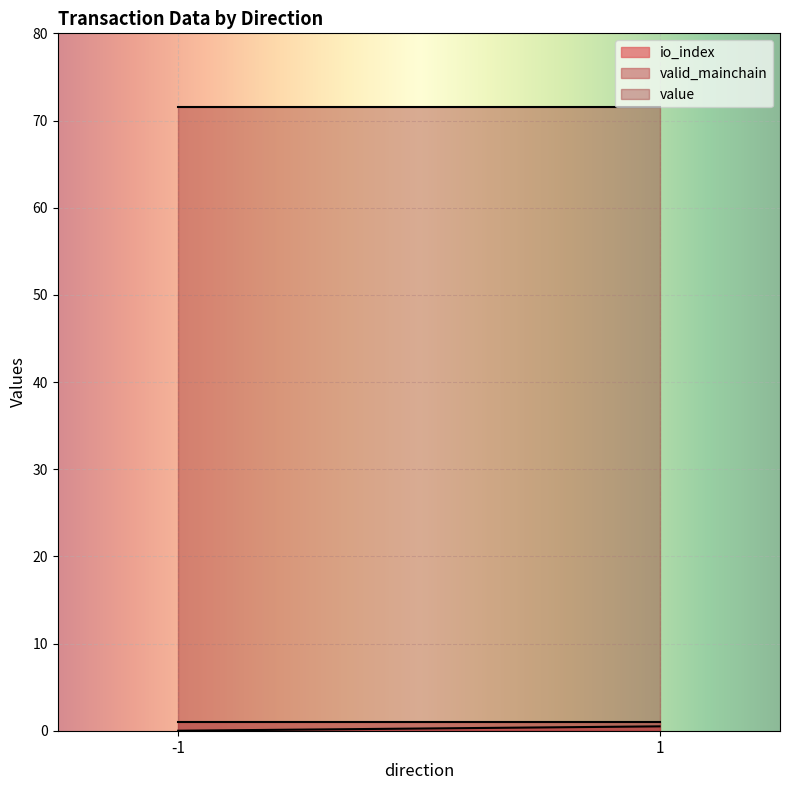

At which category is the sum across all series the highest?

1